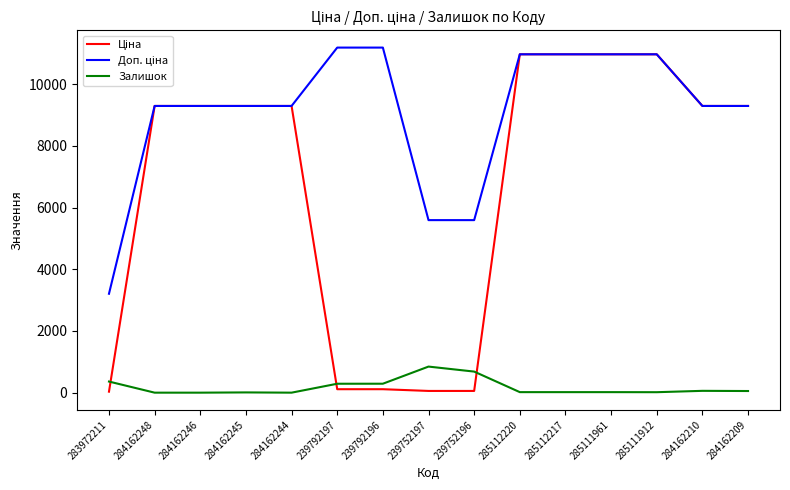

What is the highest value of the Залишок series?

845.0